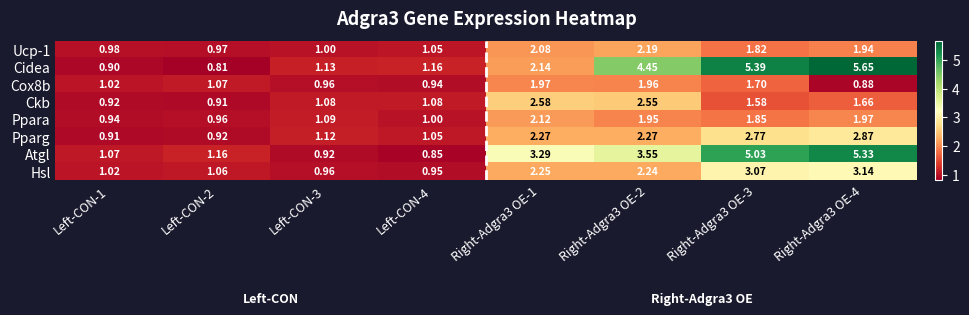

How many values in the Cidea series exceed 2?

4